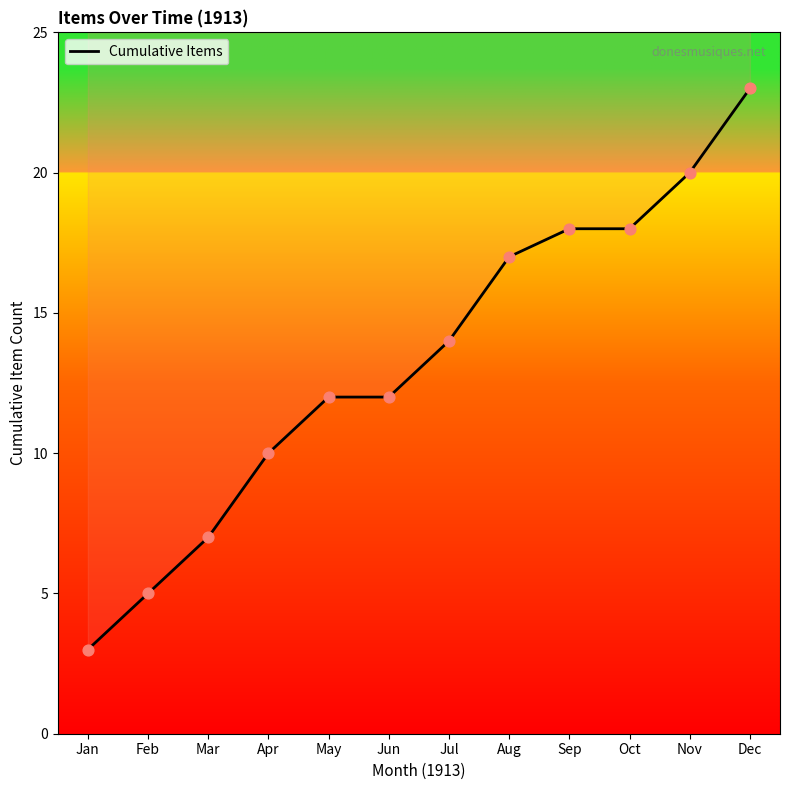

Between Jun and Oct, which is larger?

Oct